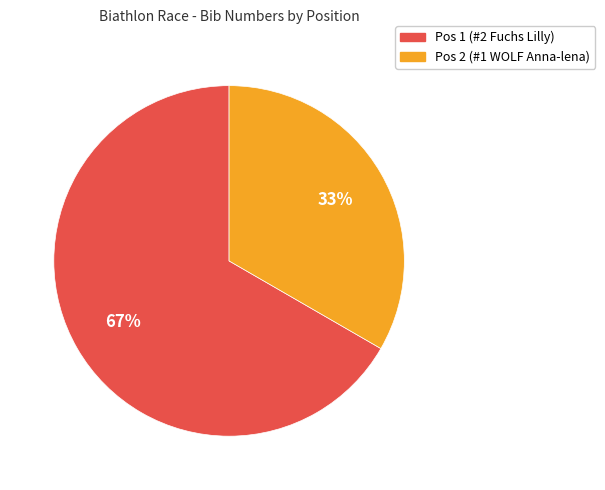

To the nearest percent, what portion does Pos 2 (#1 WOLF Anna-lena) represent?

33%